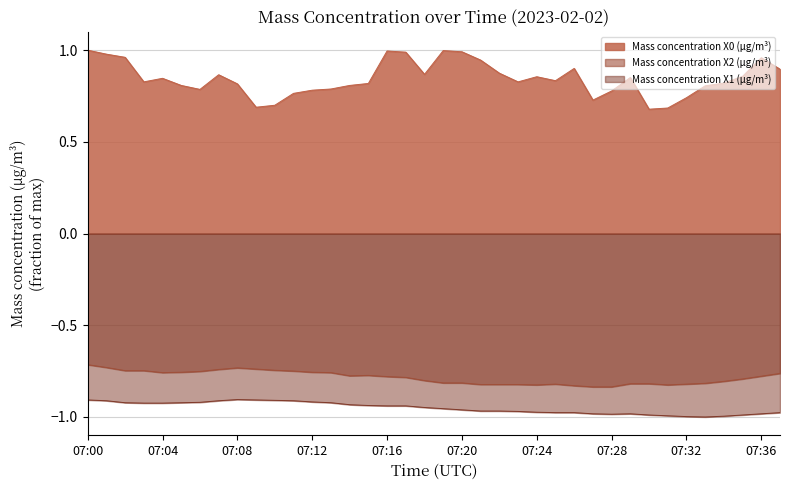

What is the sum of the Mass concentration X0 (μg/m³) values at 07:15 and 07:09?

1.5